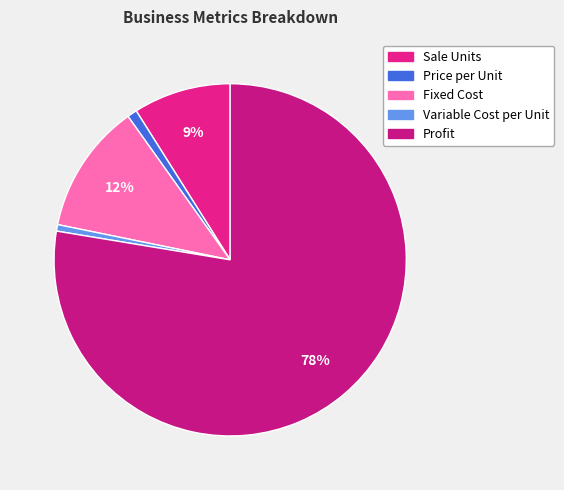

Is there a majority slice in this chart?

Yes